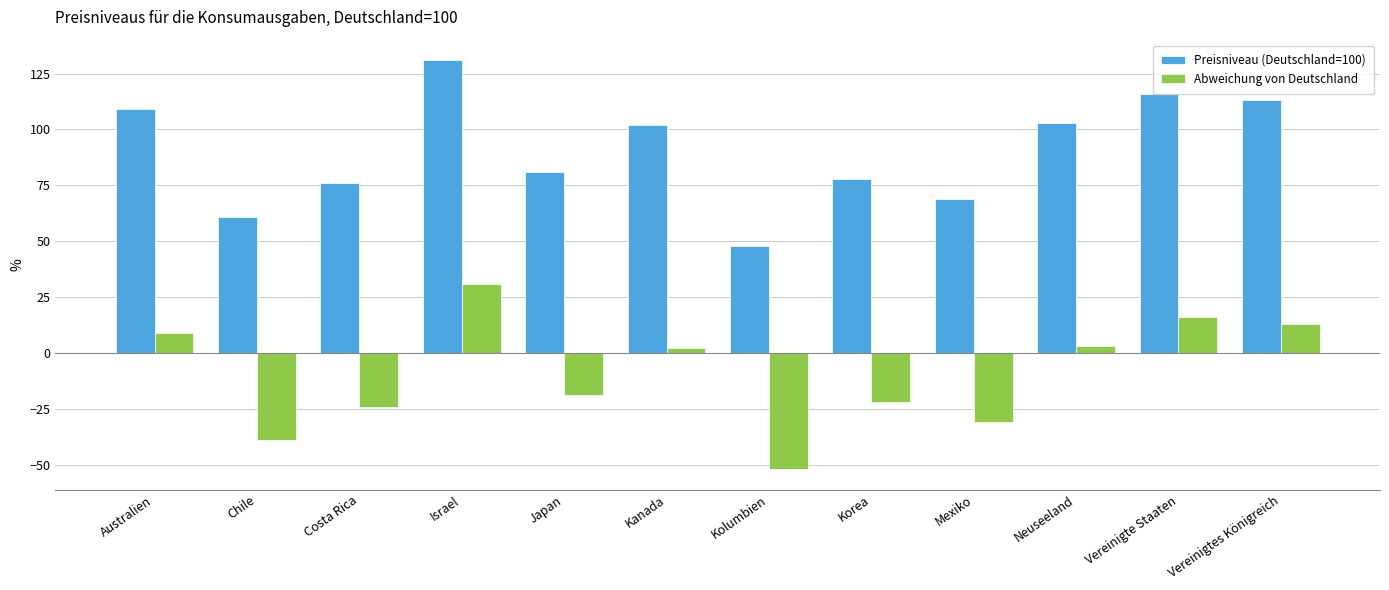

List the series in order of their peak value, lowest first.

Abweichung von Deutschland, Preisniveau (Deutschland=100)